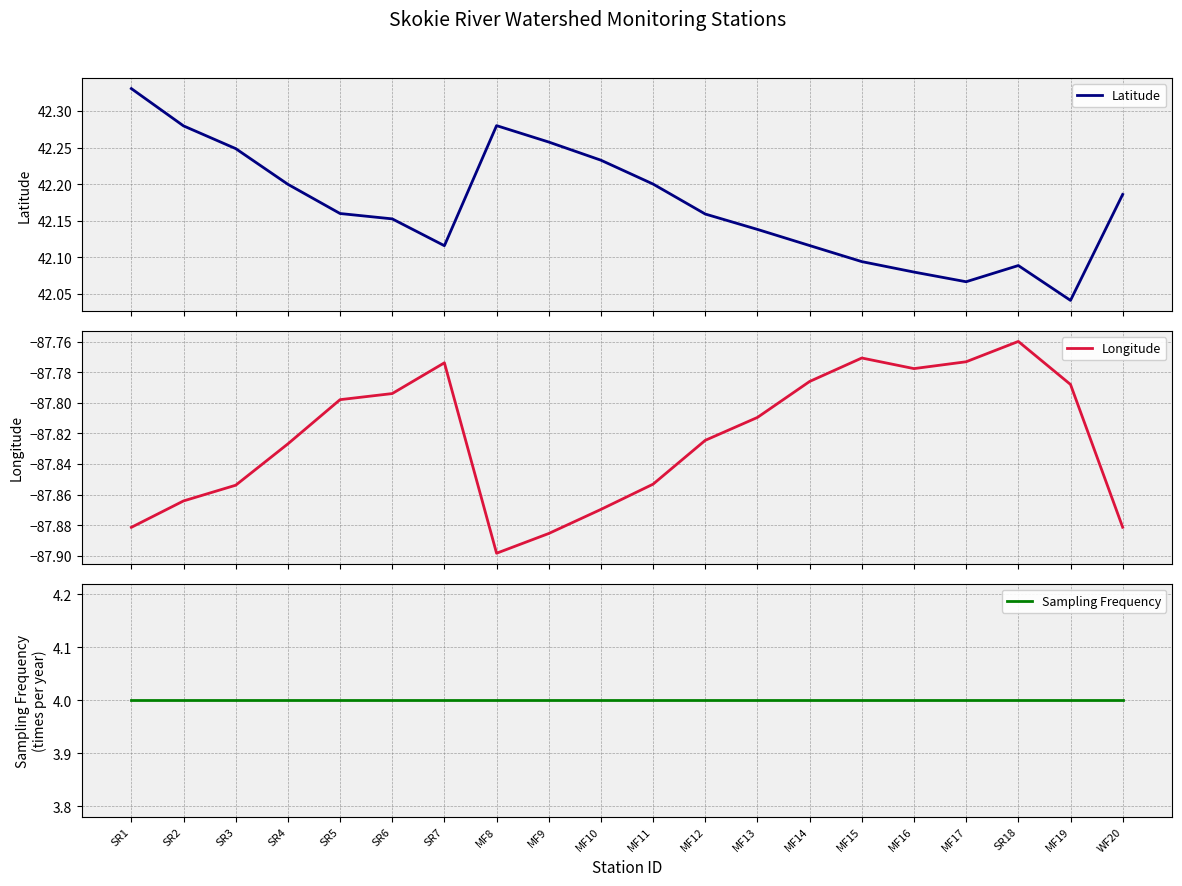

Where is Sampling Frequency nearest to the value 4?

SR1